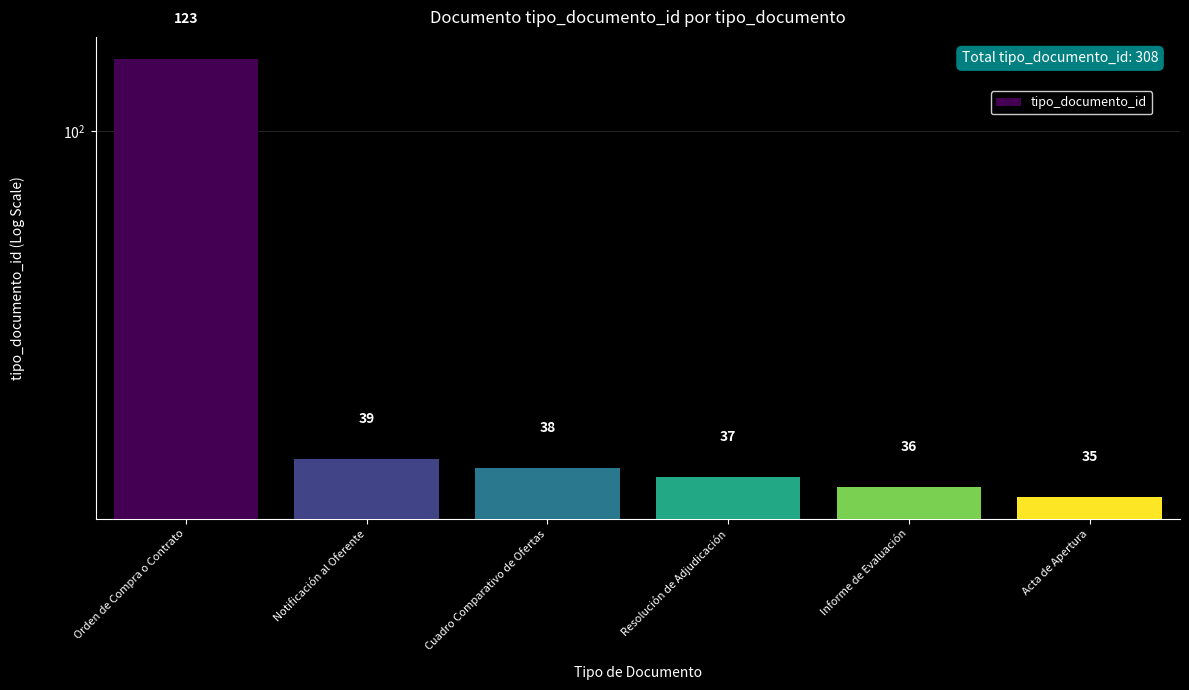

Reading right to left, what are all the values shown in this chart?

Acta de Apertura=35	Informe de Evaluación=36	Resolución de Adjudicación=37	Cuadro Comparativo de Ofertas=38	Notificación al Oferente=39	Orden de Compra o Contrato=123